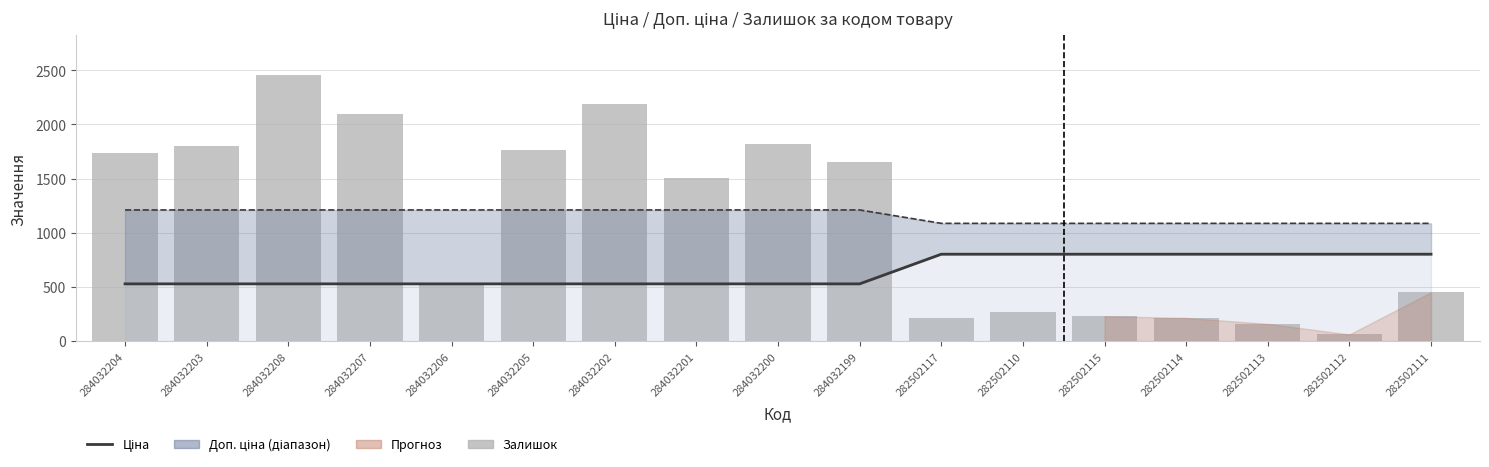

What is the spread (max minus min) of values at 282502115?

858.0